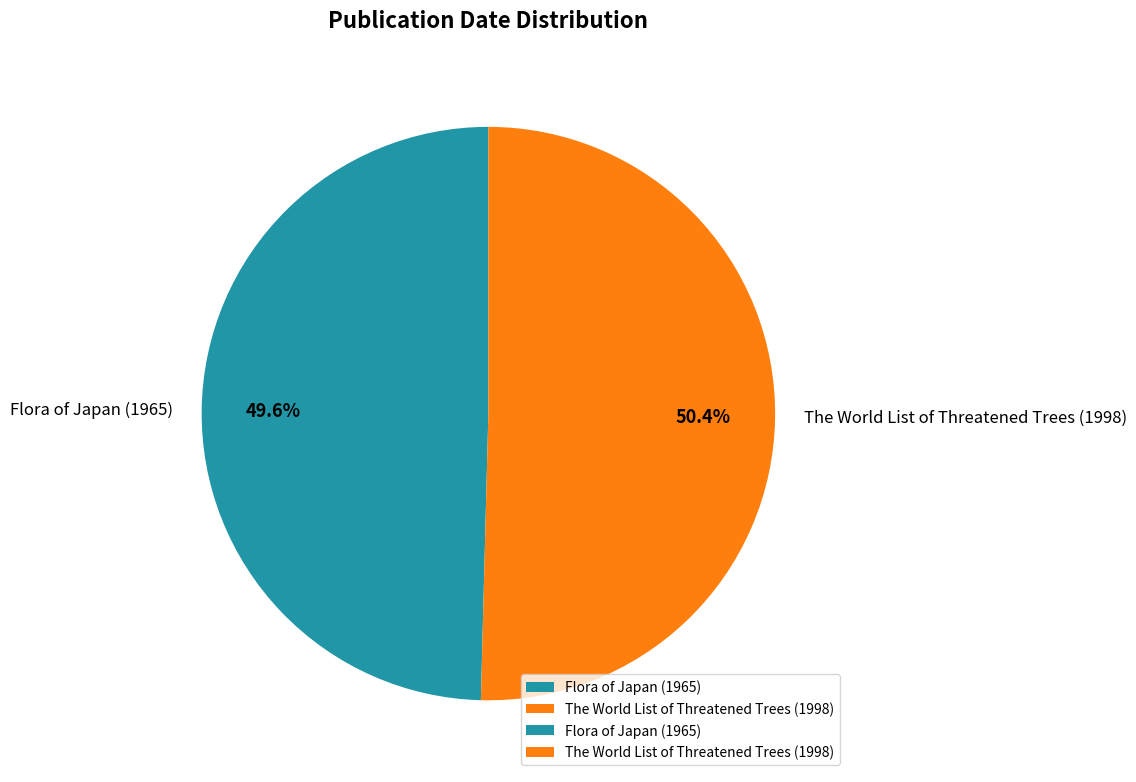

Does Flora of Japan (1965) represent more than half of the total?

No